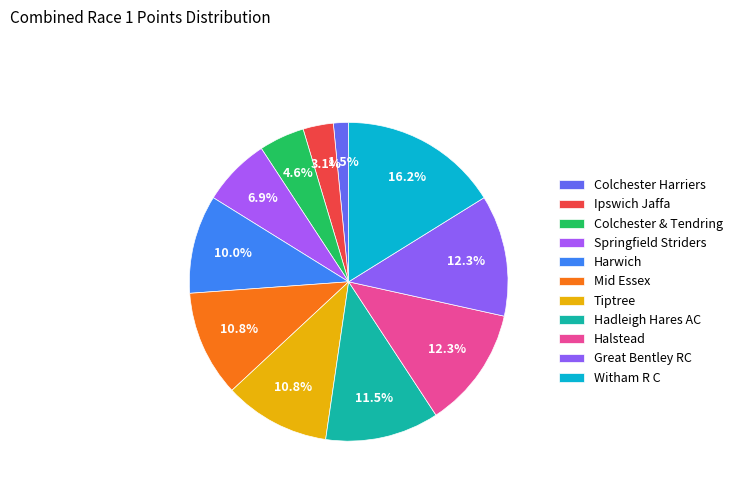

Does Ipswich Jaffa account for over 50% of the chart?

No